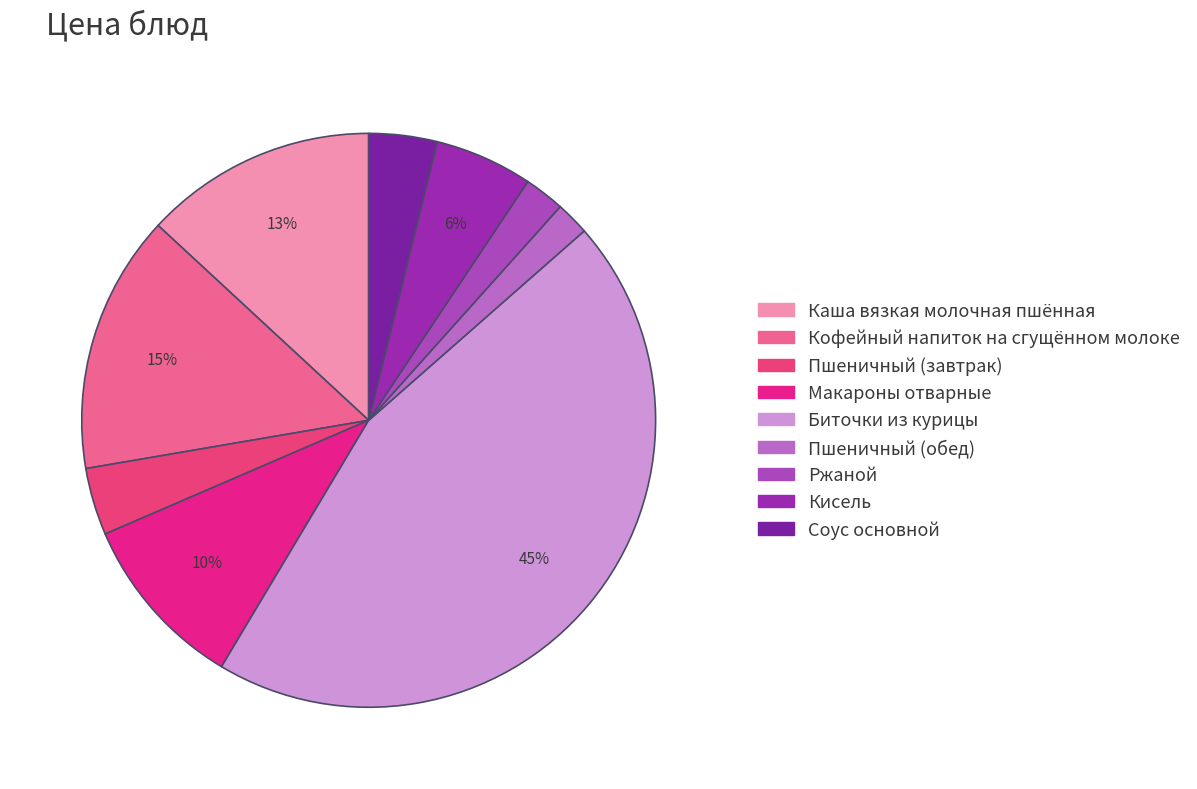

To the nearest percent, what portion does Биточки из курицы represent?

45%